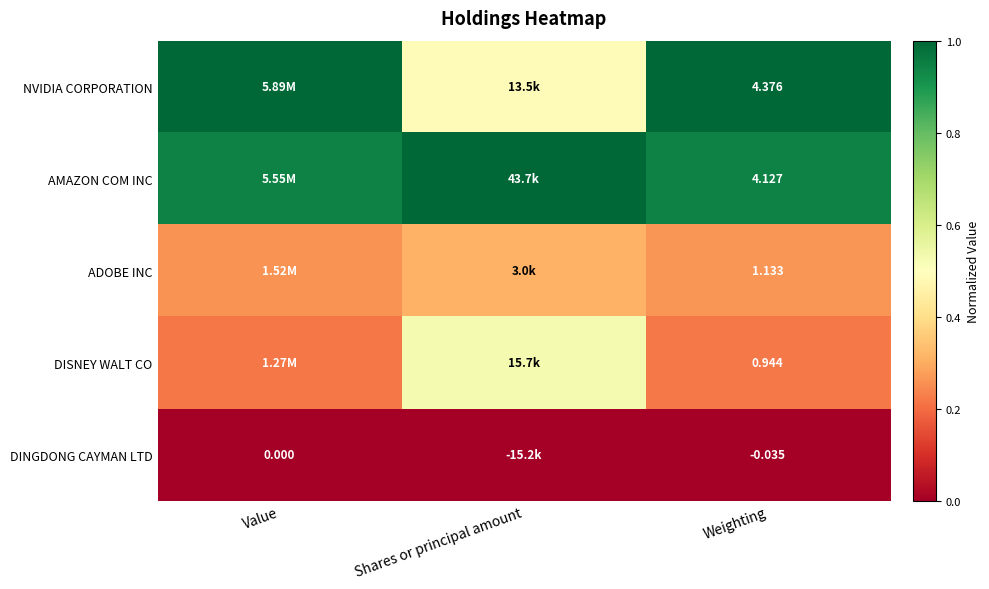

Rank the series at Weighting from lowest to highest value.

DINGDONG CAYMAN LTD, DISNEY WALT CO, ADOBE INC, AMAZON COM INC, NVIDIA CORPORATION